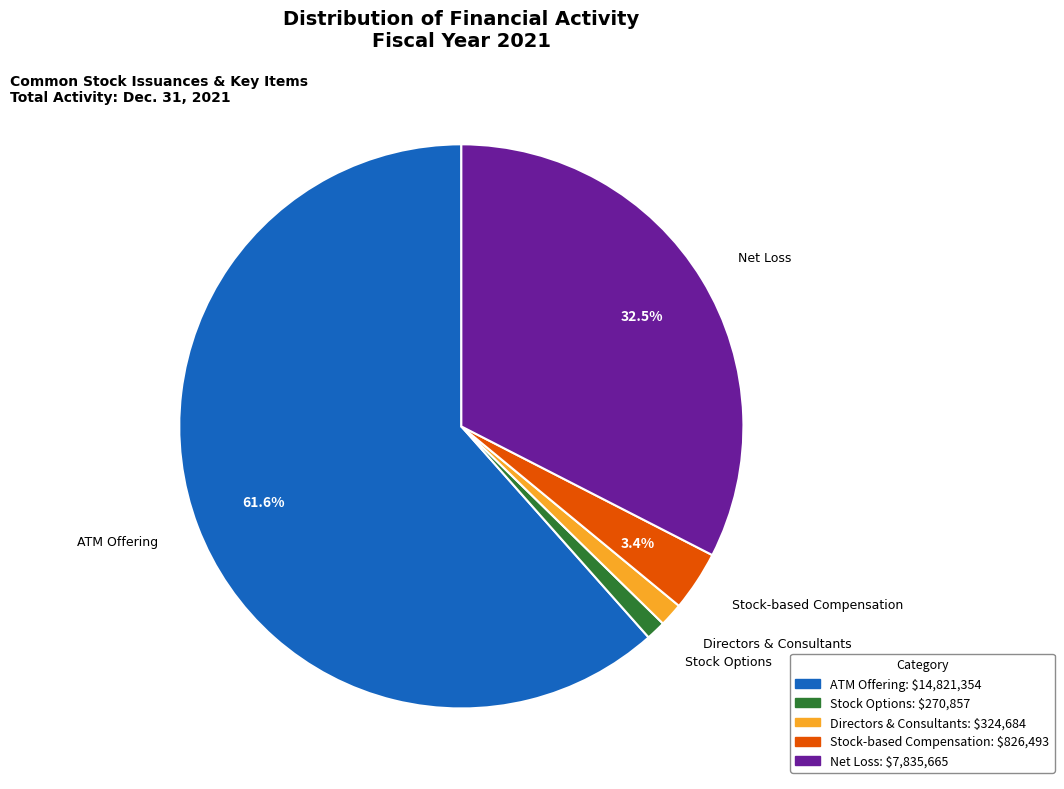

Which category has the biggest portion of the pie?

ATM Offering